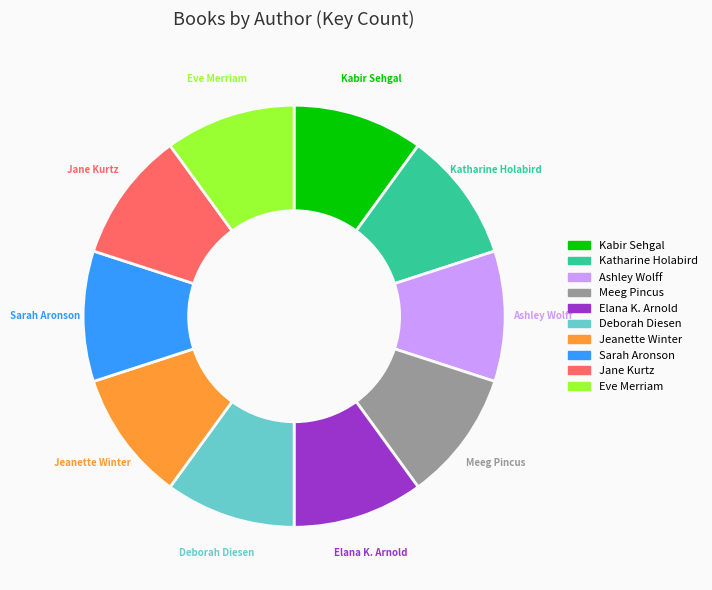

True or false: Deborah Diesen accounts for 1% of the total.

False